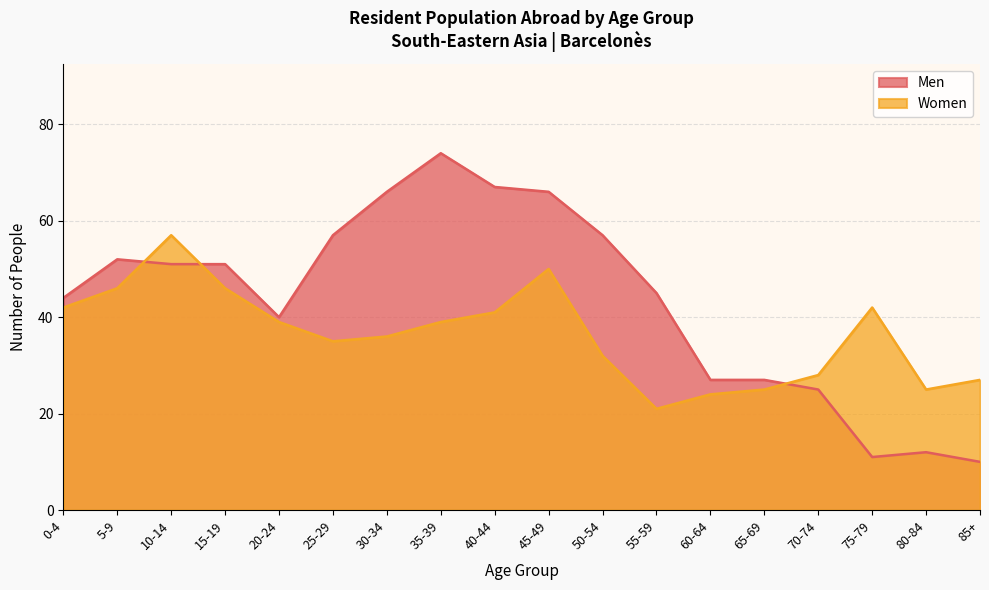

What is the highest value of the Men series?

74